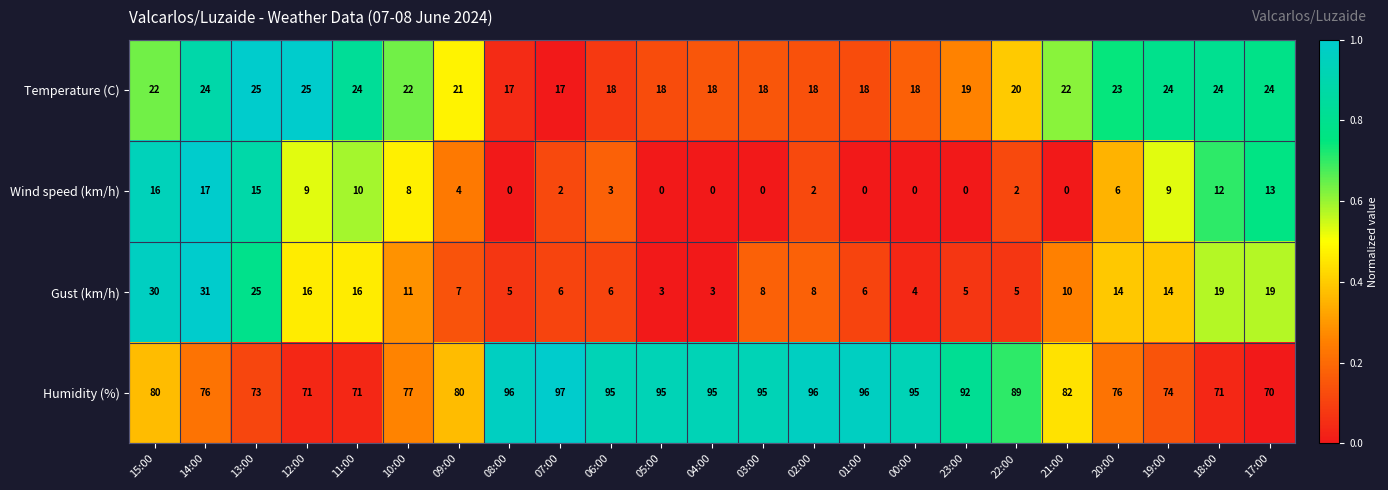

Is it true that Humidity (%) equals 137 at 03:00?

False